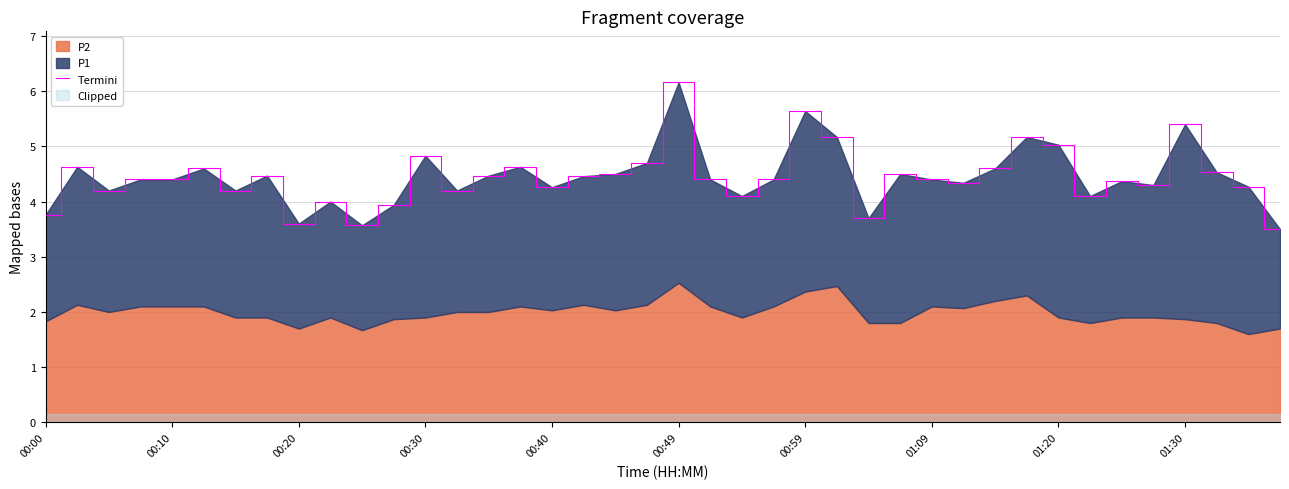

The chart shows a value of 6.0 at 00:10. True or false?

False